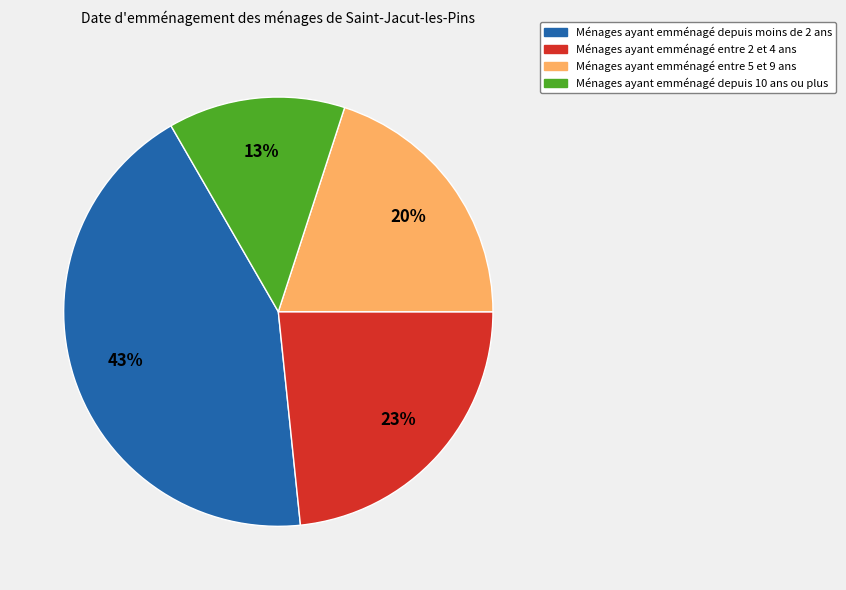

How many slices are in this pie chart?

4